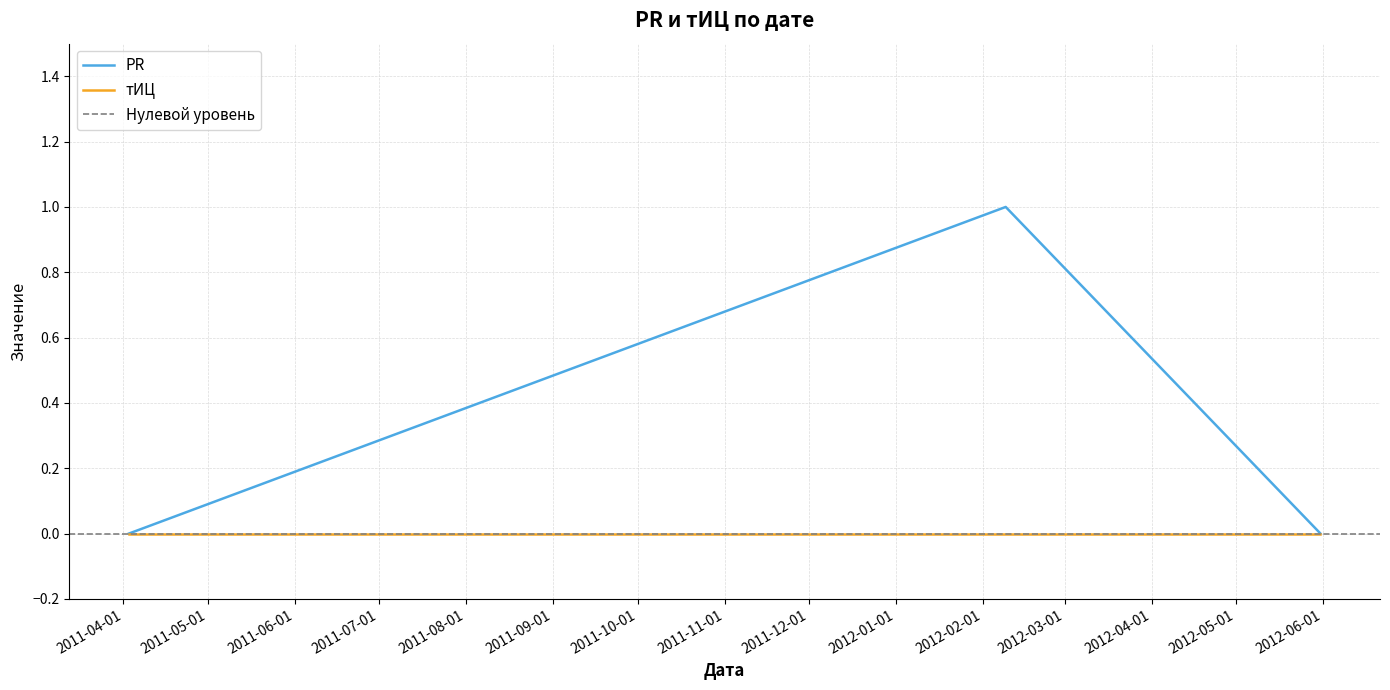

What is the sum of all values?

1